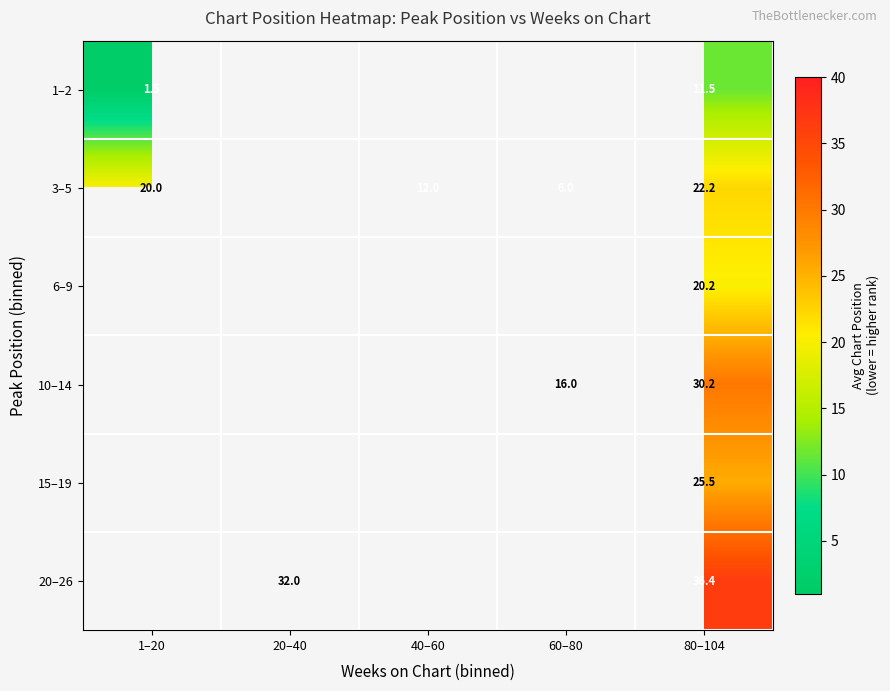

The 15–19 series shows 13.1 at 80–104. True or false?

False